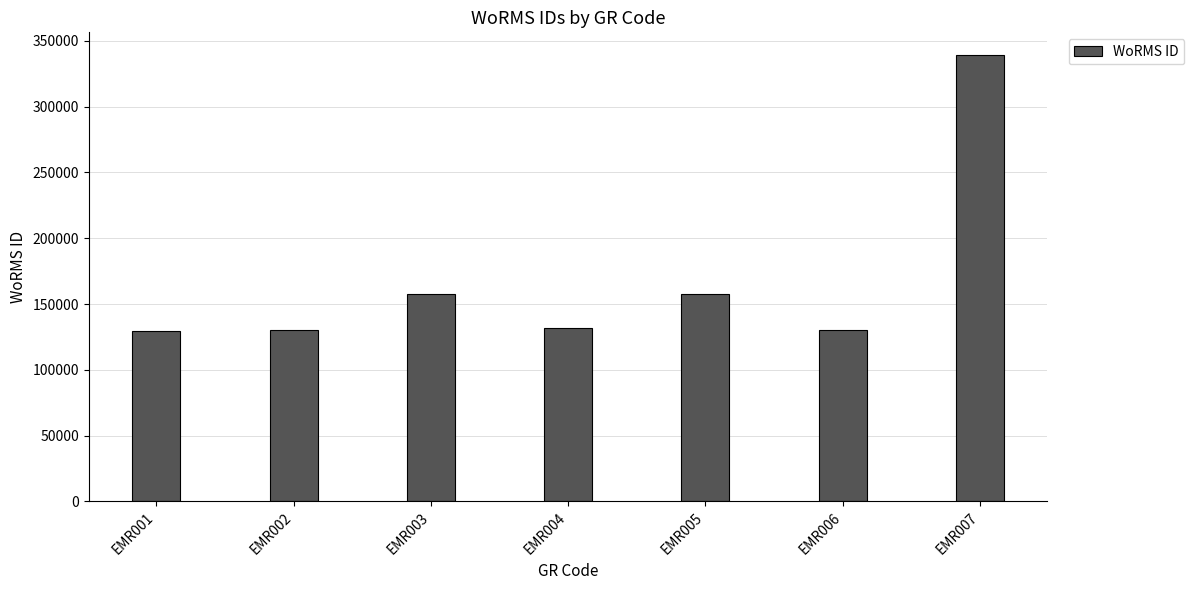

What is the change in value from EMR005 to EMR006?

-27174